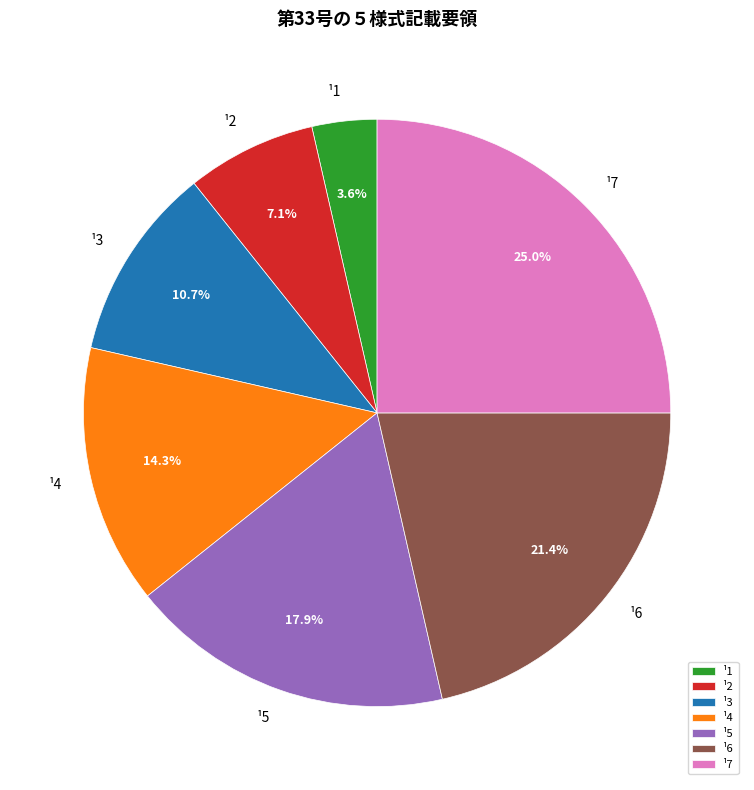

What is the largest slice in the pie chart?

¹7